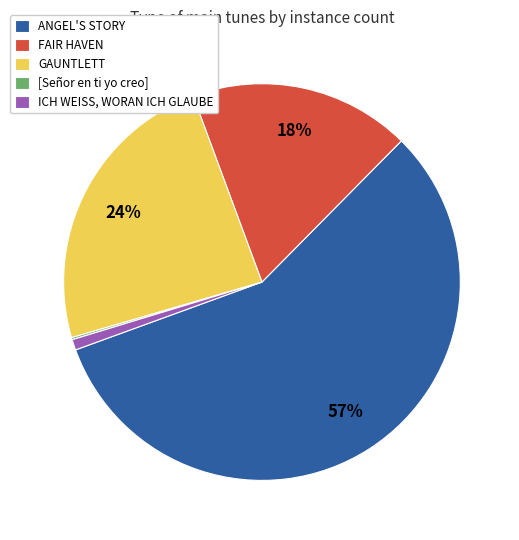

Is the sum of ICH WEISS, WORAN ICH GLAUBE and FAIR HAVEN greater than half?

No